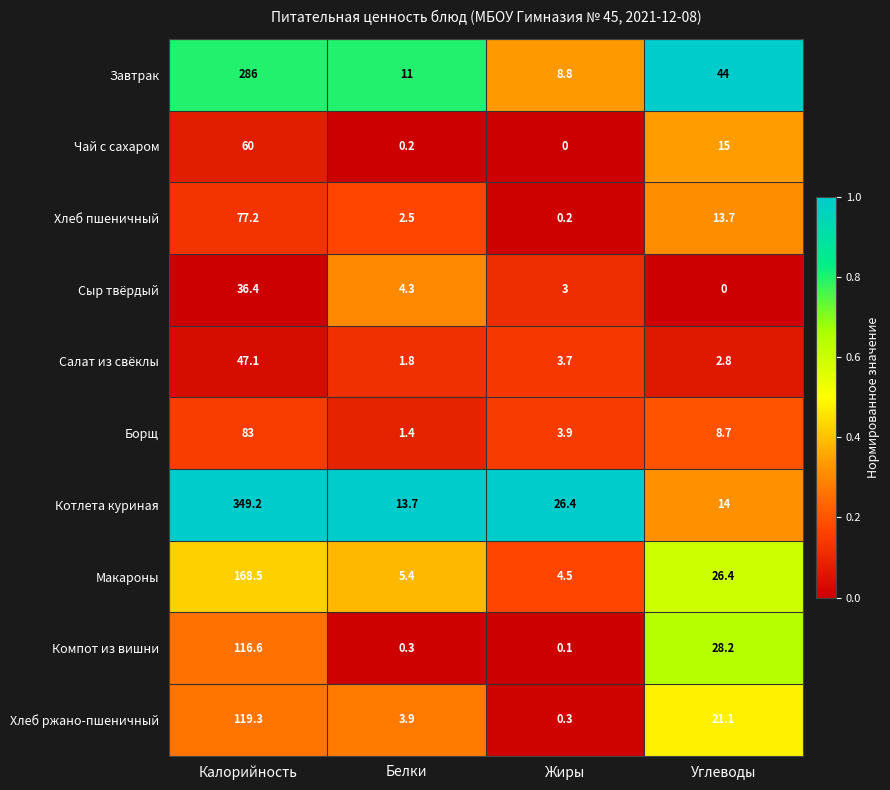

What is the approximate value of Салат из свёклы at Белки?

1.8